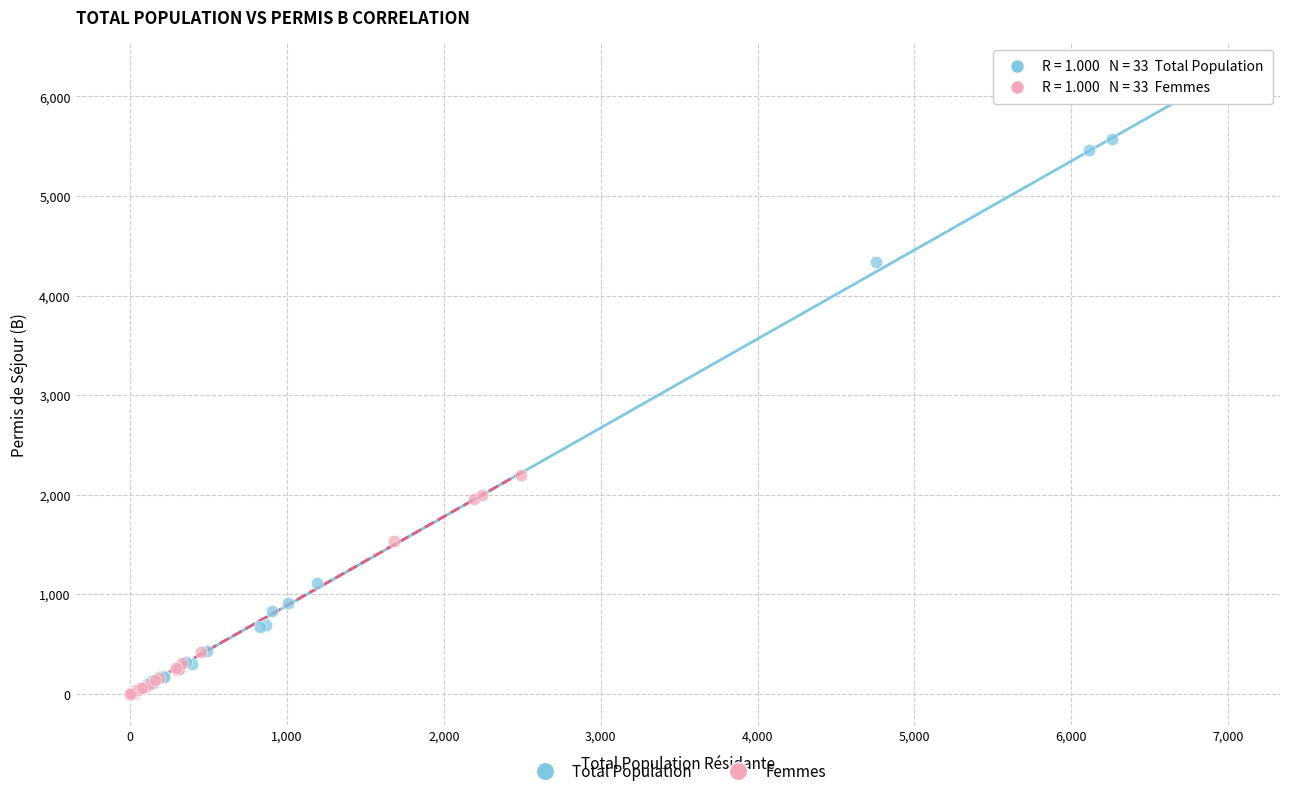

Which series has the widest spread of Y values?

Total Population